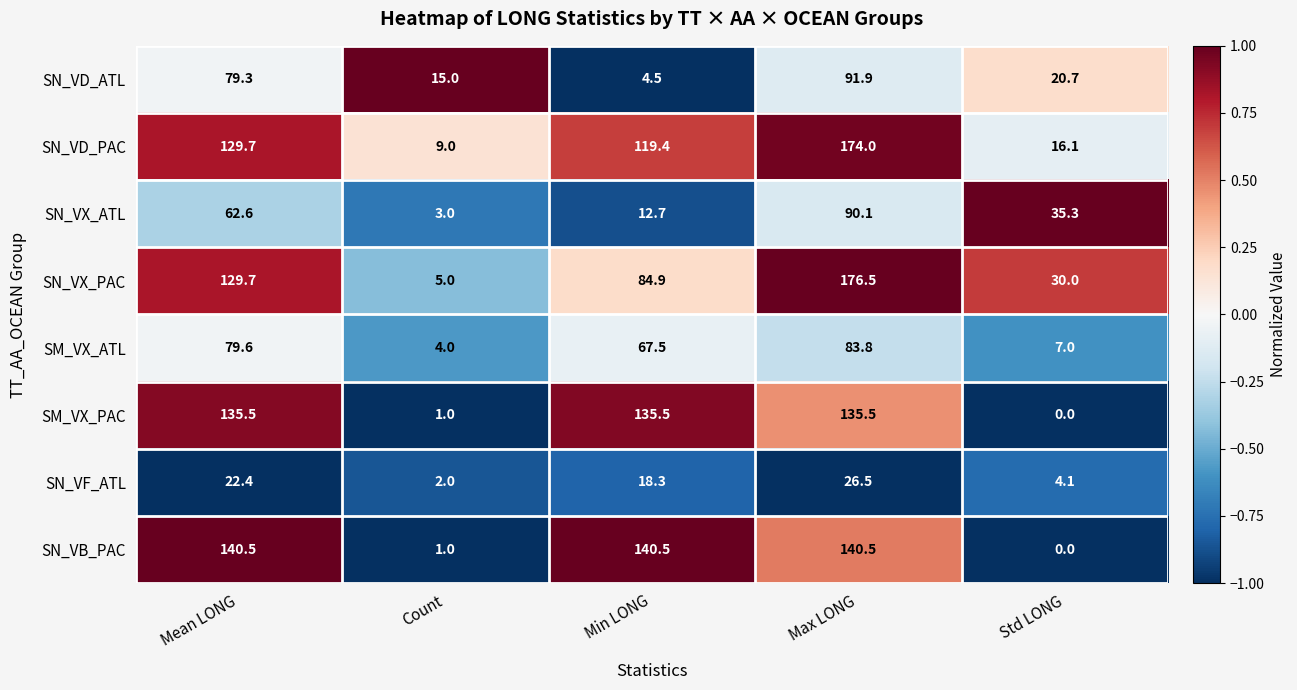

At which label does SN_VX_PAC first exceed 84?

Mean LONG